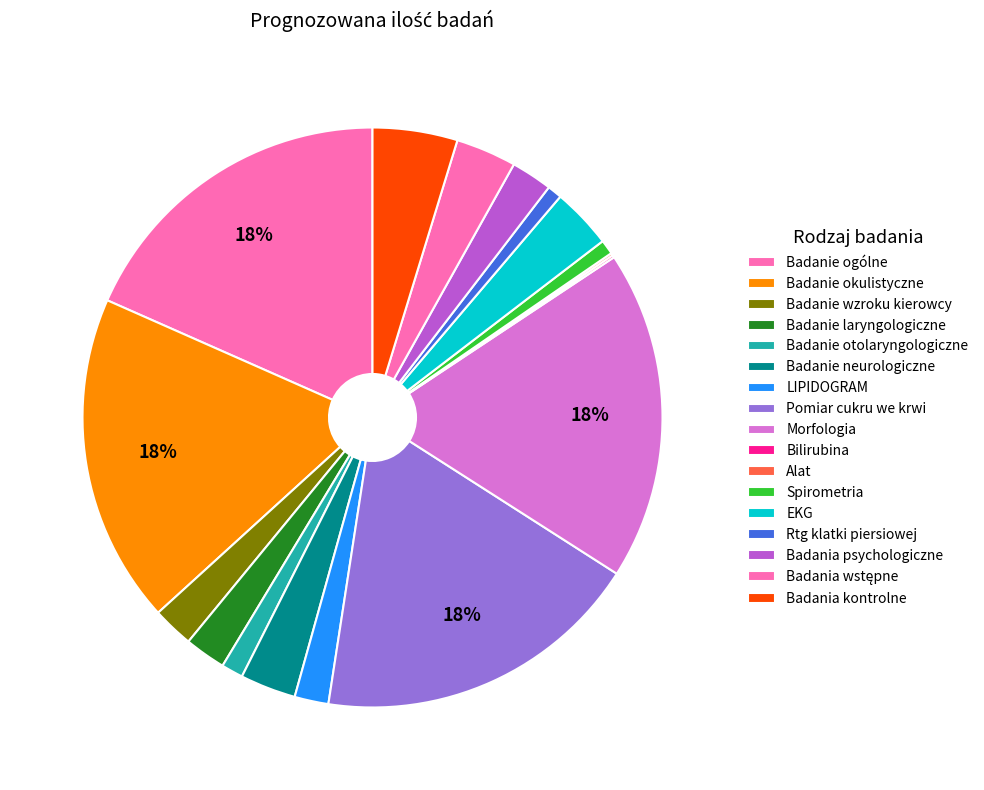

To the nearest percent, what portion does EKG represent?

3%